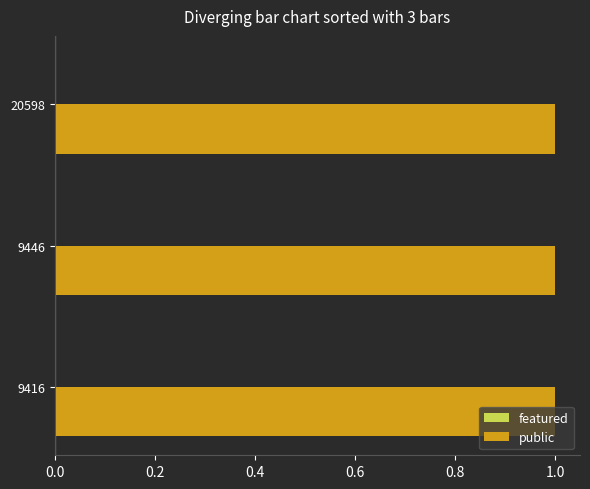

Reading left to right, transcribe all the data shown in this chart.

public: 20598=1	9446=1	9416=1
featured: 20598=0	9446=0	9416=0